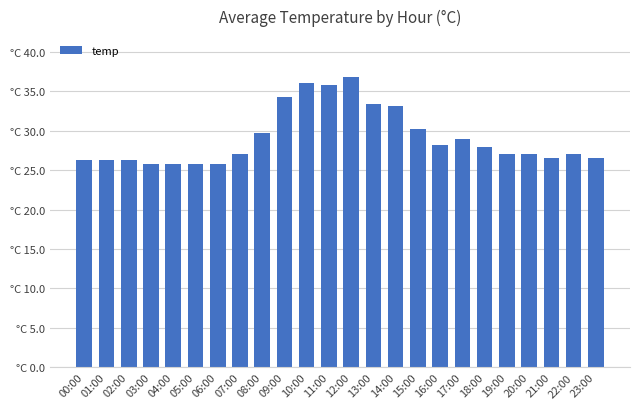

What is the ratio of the value at 02:00 to the value at 01:00?

1.0